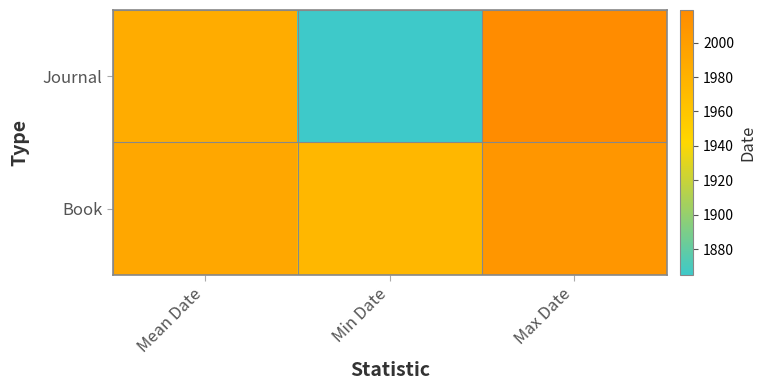

At Min Date, list the series in order from largest to smallest.

Book, Journal